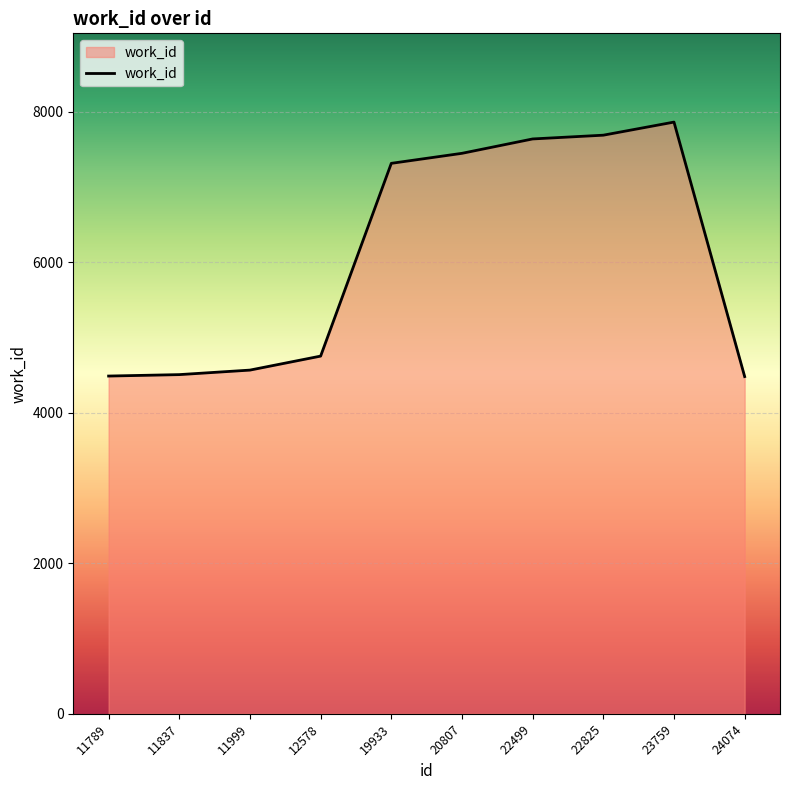

Between 12578 and 11837, which is larger?

12578